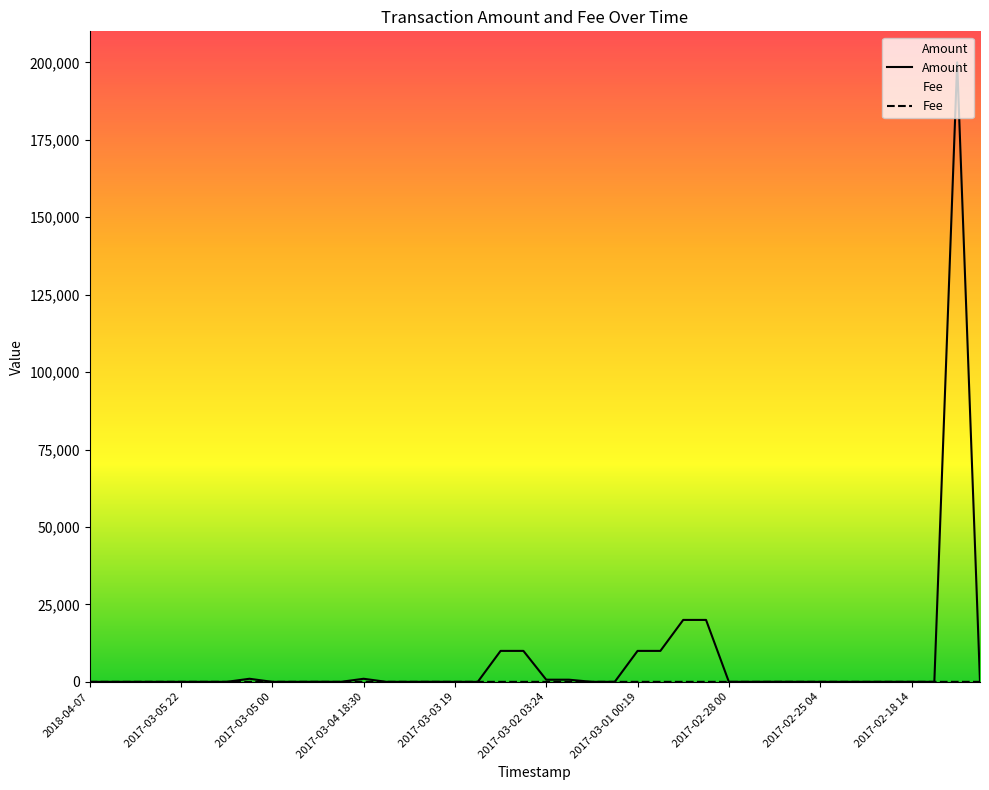

Which series has the largest range (max minus min)?

Amount